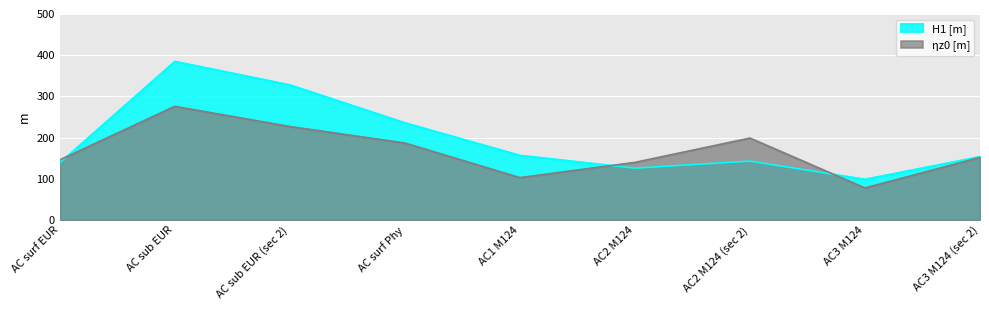

Between AC2 M124 and AC2 M124 (sec 2), which series saw the biggest shift?

ηz0 [m]